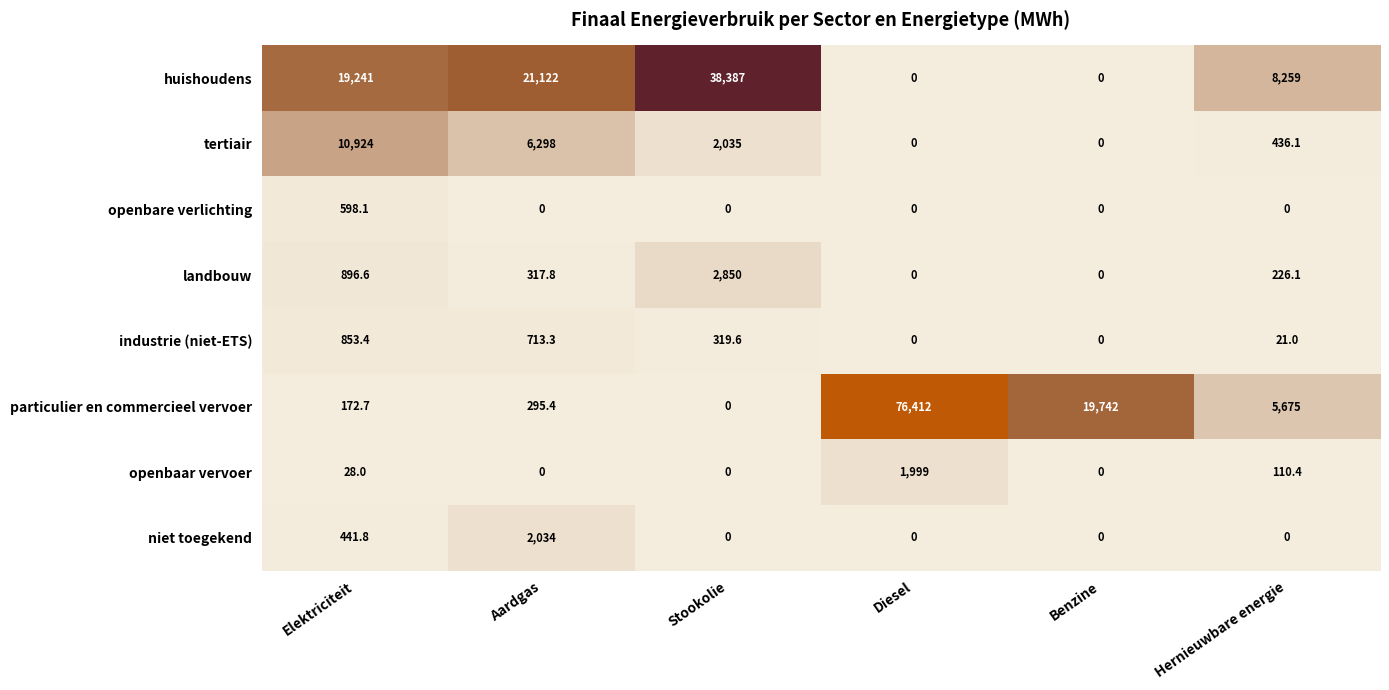

How many series are shown in this chart?

8